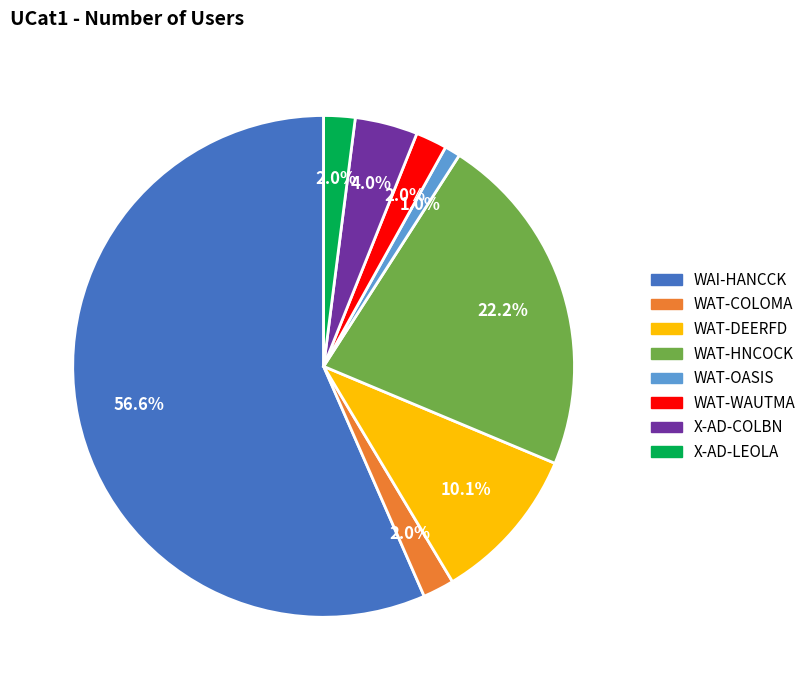

Do X-AD-COLBN and WAI-HANCCK together represent more than half of the pie?

Yes